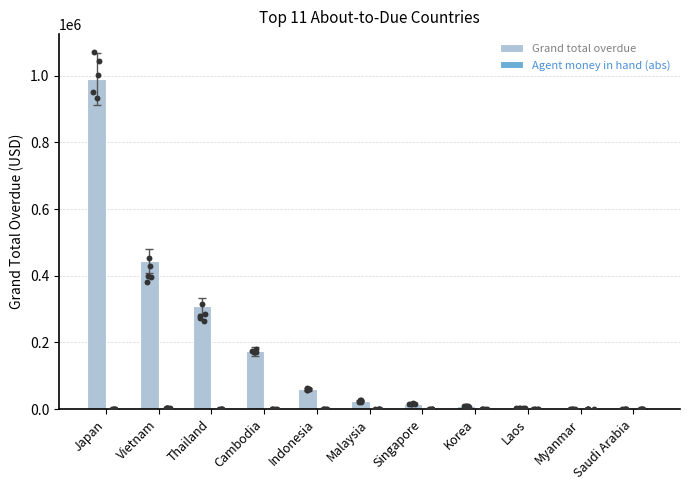

At how many categories does at least one series exceed 203058?

3